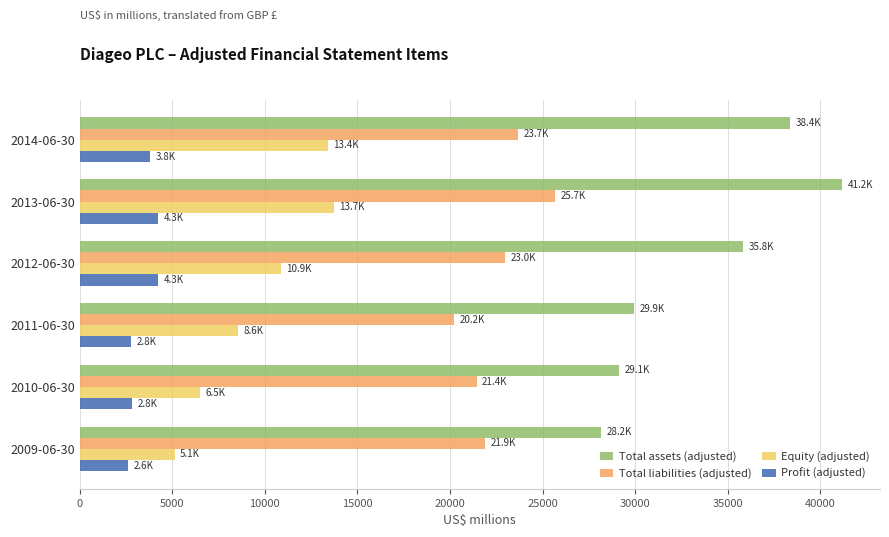

Which series has the widest spread of values?

Total assets (adjusted)